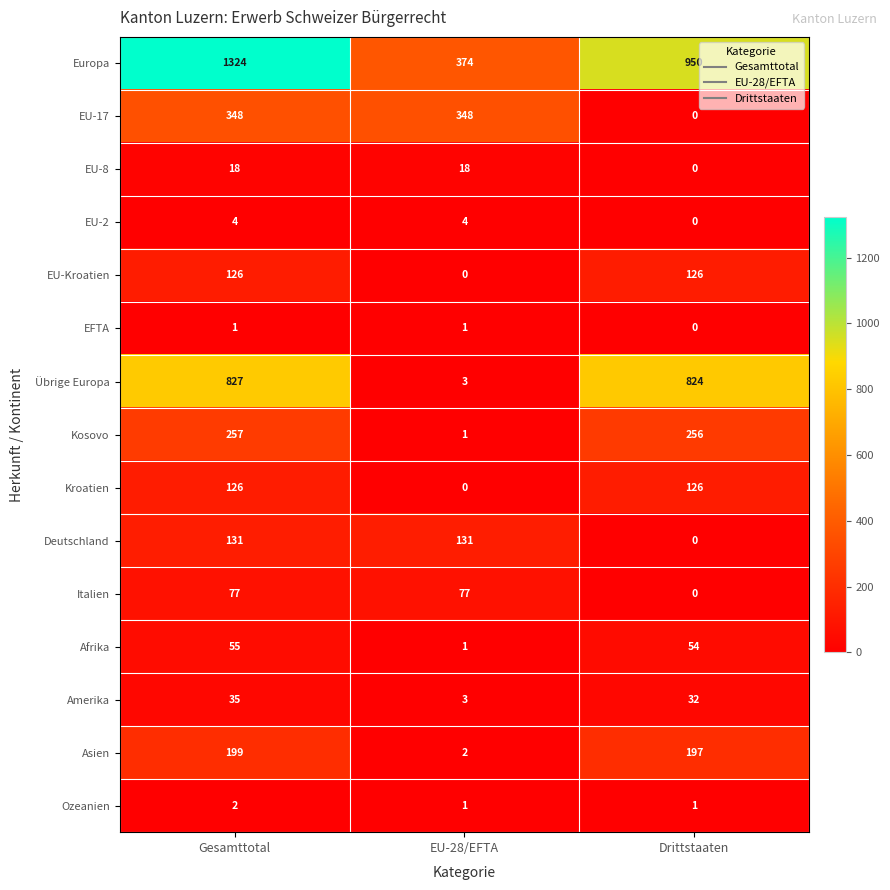

What is the total value across all series at Gesamttotal?

3530